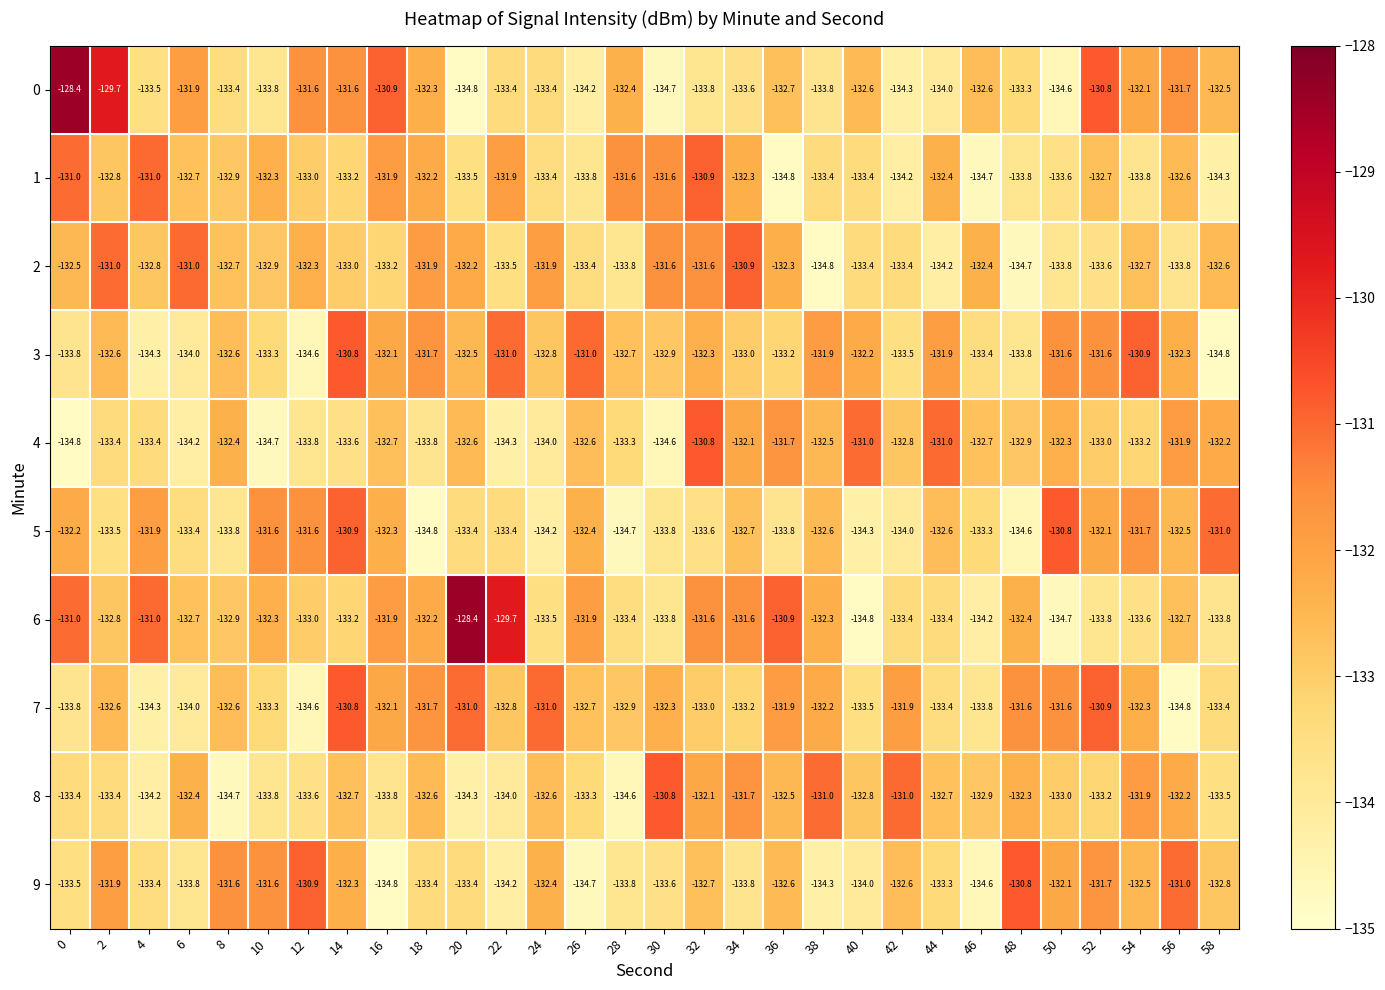

True or false: 6 has a value of -133.8 at 30.

True